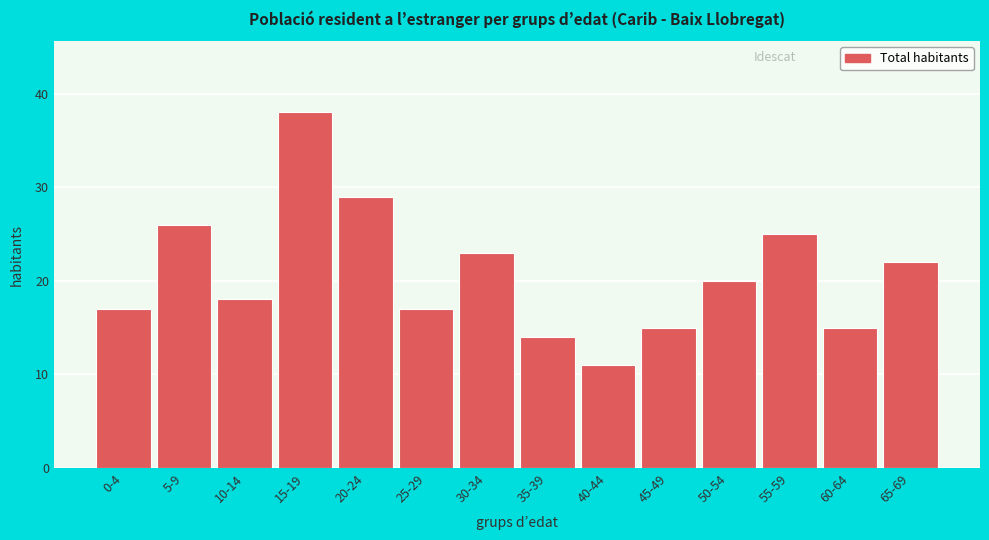

Reading right to left, extract all data points from this chart.

22	15	25	20	15	11	14	23	17	29	38	18	26	17